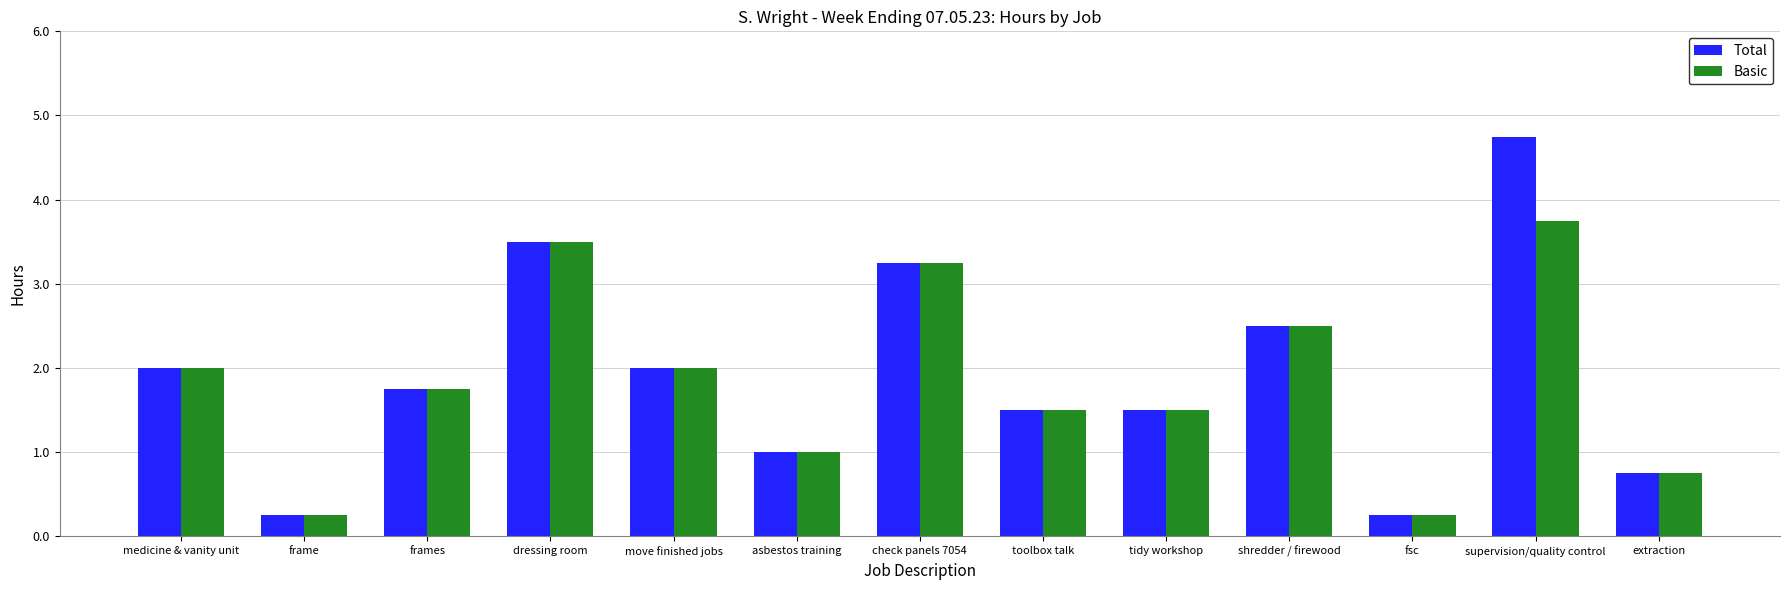

At which label does Total first exceed 1?

medicine & vanity unit